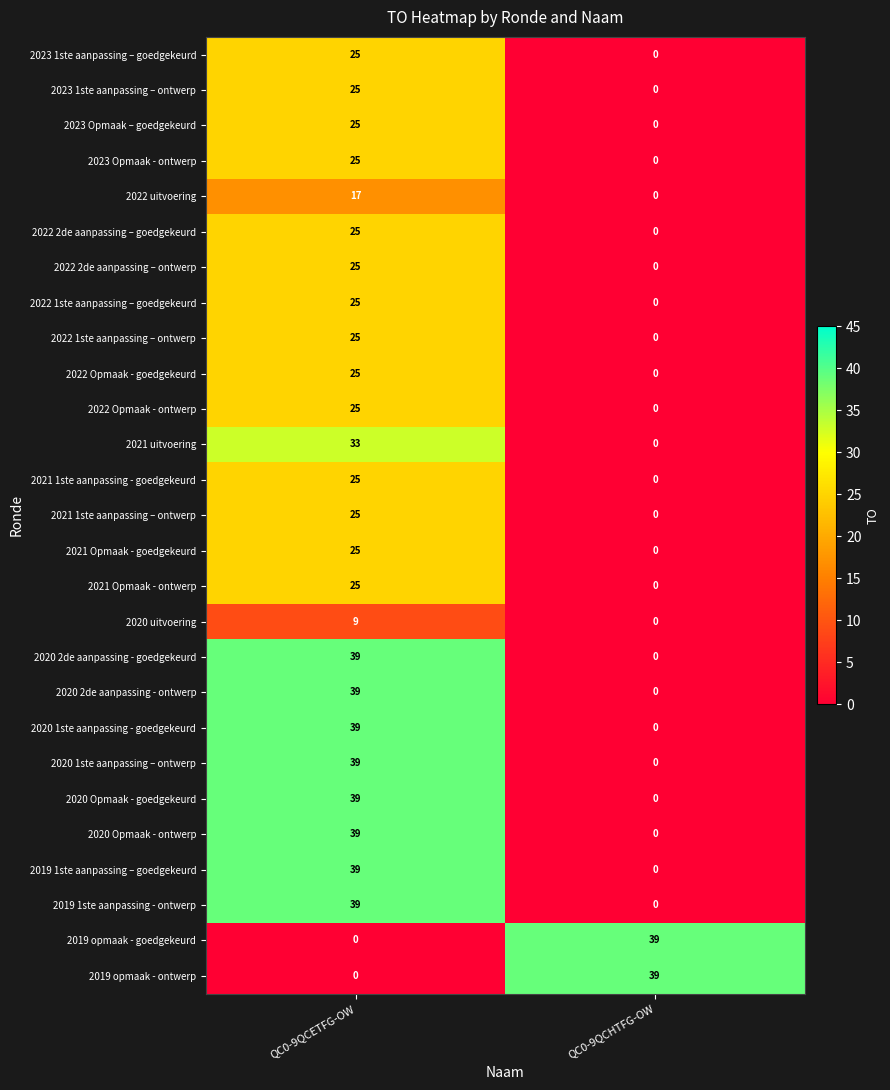

What is the highest value of the 2020 uitvoering series?

9